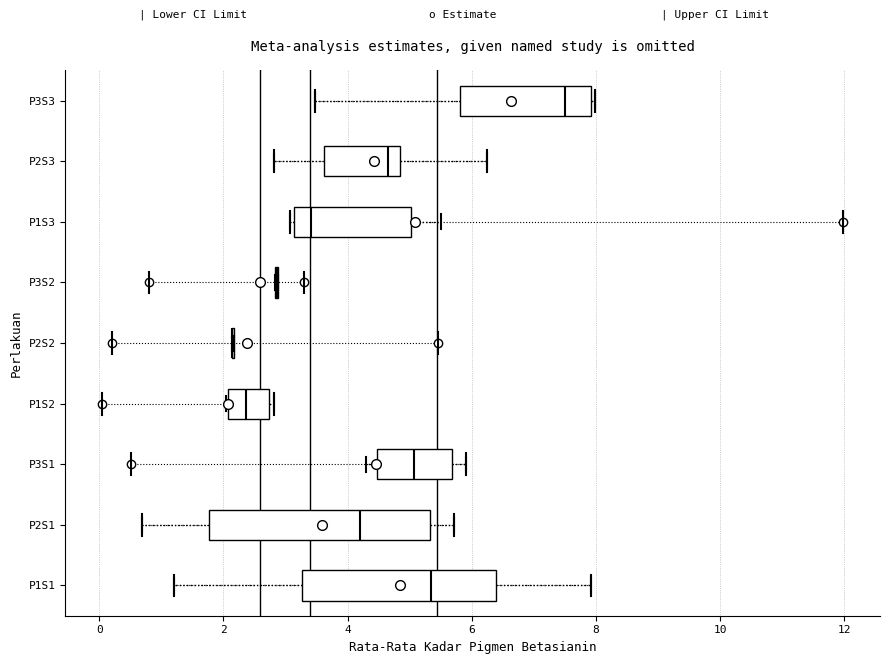

Where does the left whisker of the box for P2S3 end on the x-axis? The values are not printed on the chart, so give them approximately, as read against the axis.

2.8